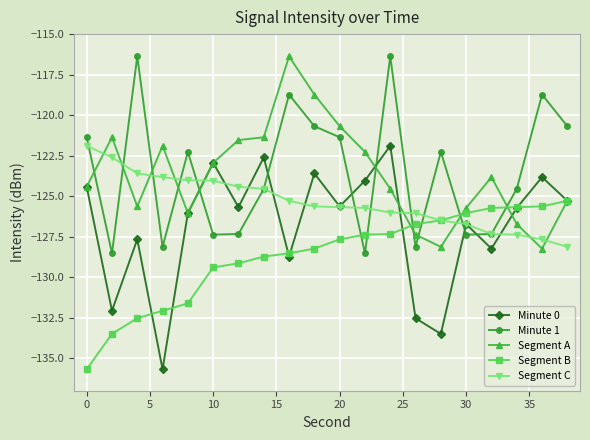

What is the difference between the second highest and minimum values in the Segment C series?

5.5